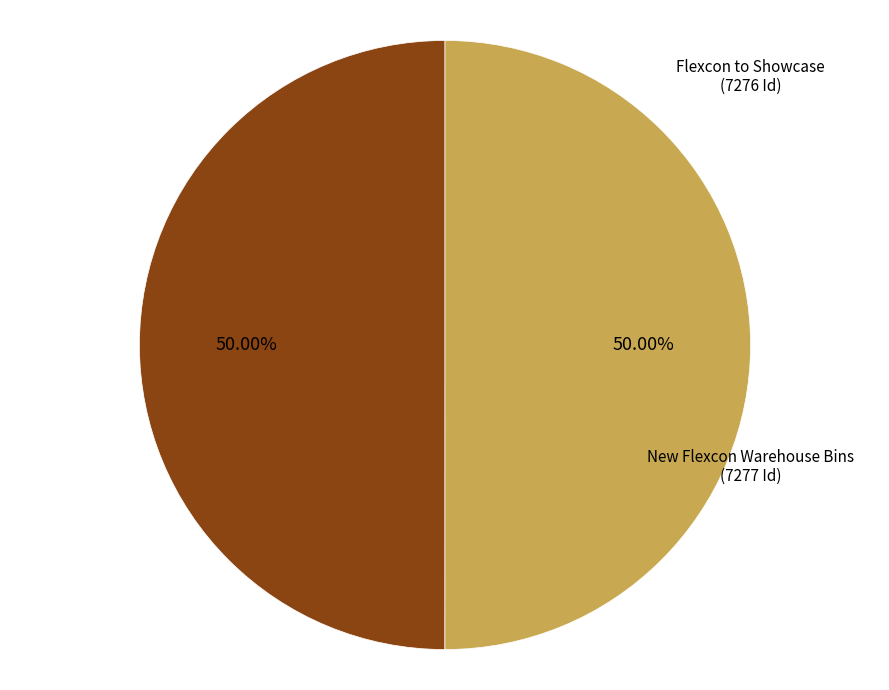

How many slices are in this pie chart?

2